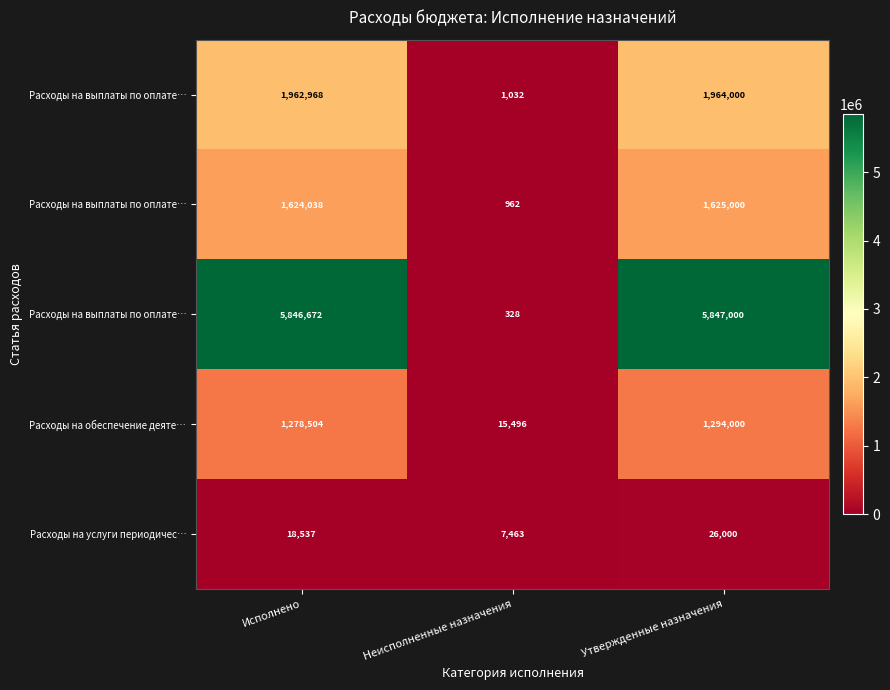

What is the minimum value shown in the chart?

328.2